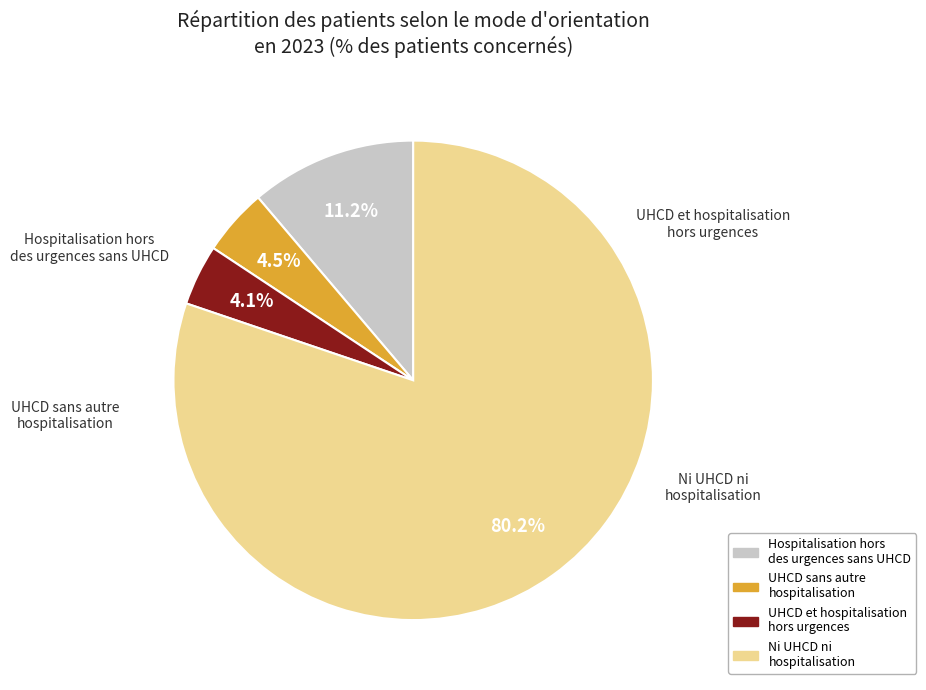

Is there any slice that represents more than half of the pie?

Yes